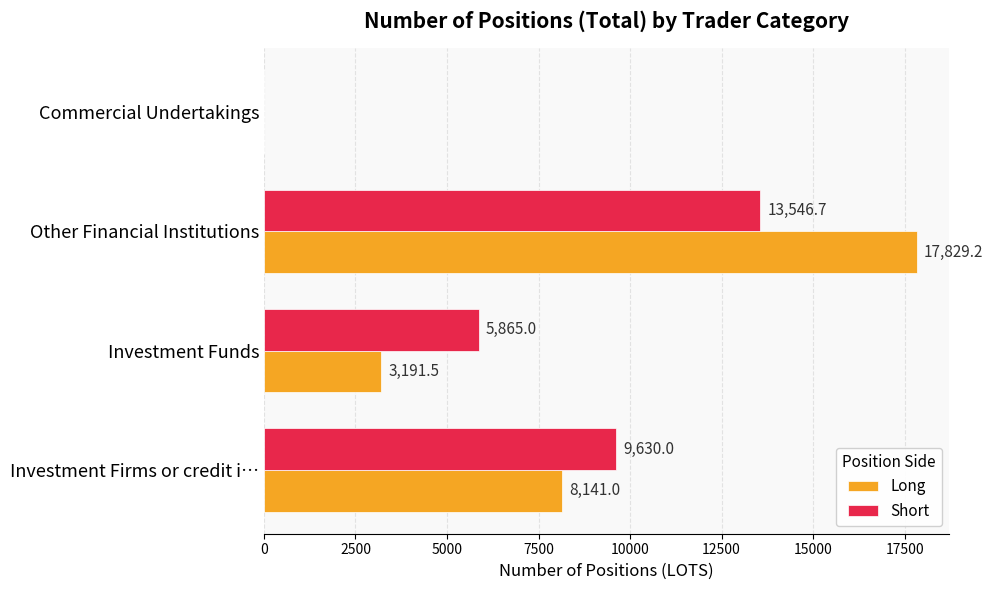

What is the sum of all Short values?

29041.7